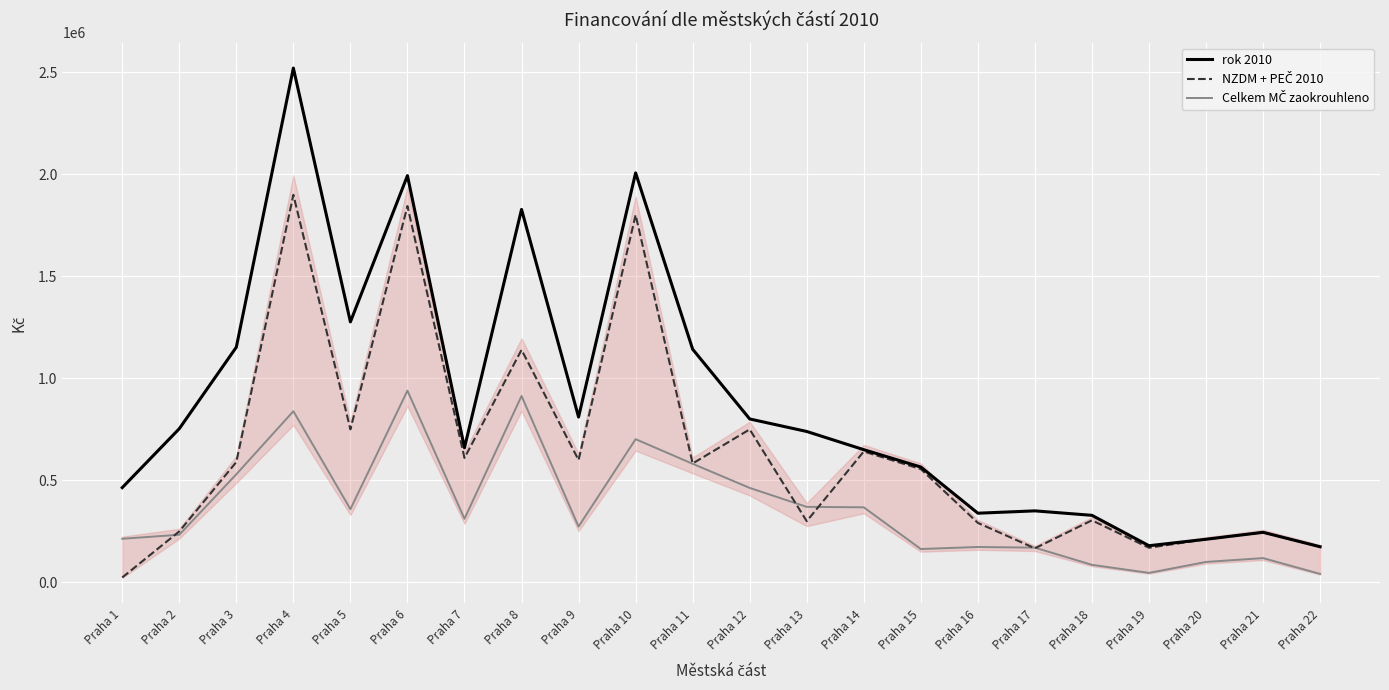

Where is rok 2010 nearest to the value 1348100?

Praha 5